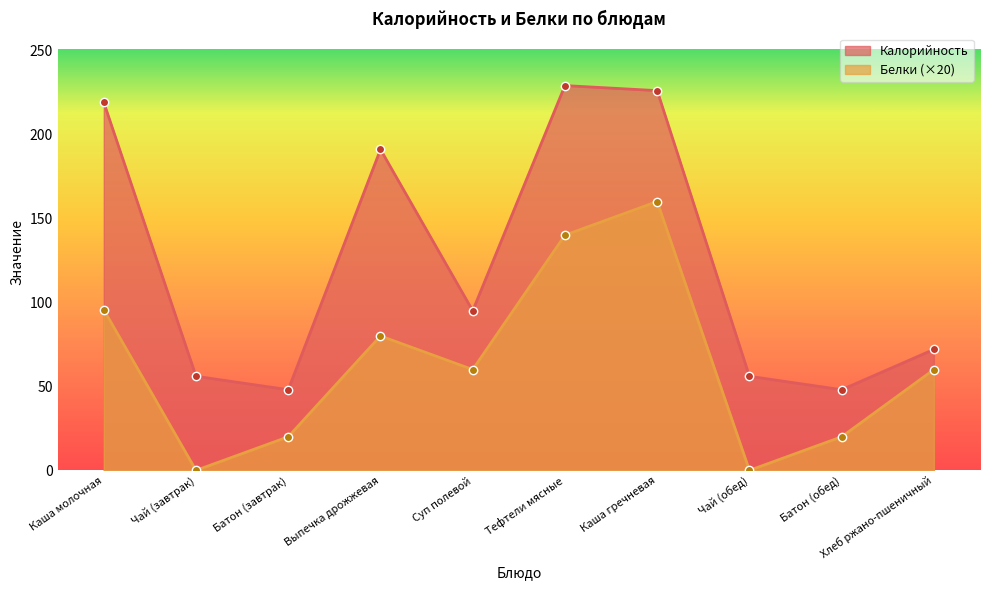

Reading left to right, list all the values displayed in this chart.

Калорийность: 219.0	56.0	48.0	191.0	95.0	229.0	226.0	56.0	48.0	72.0
Белки: 95.6	0.0	20.0	80.0	60.0	140.0	160.0	0.0	20.0	60.0